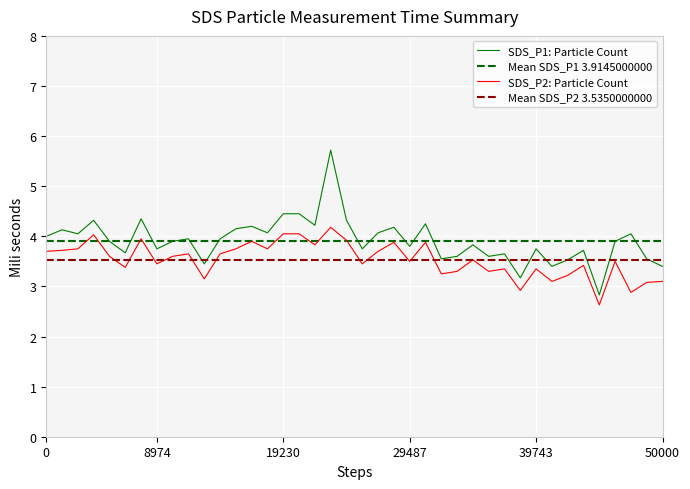

True or false: SDS_P1: Particle Count and SDS_P2: Particle Count intersect in this chart.

False